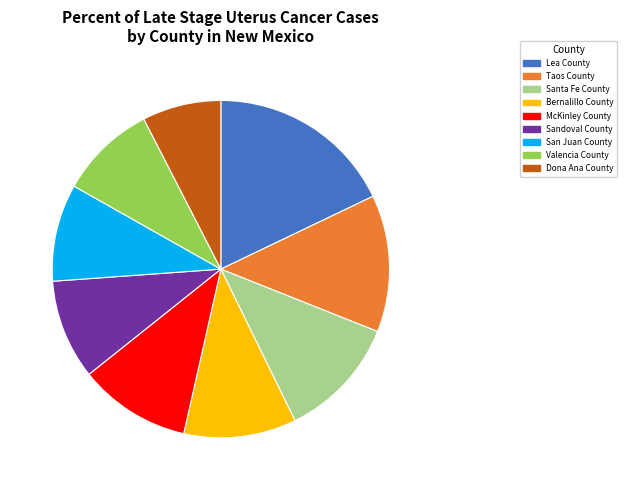

What is the largest slice in the pie chart?

Lea County